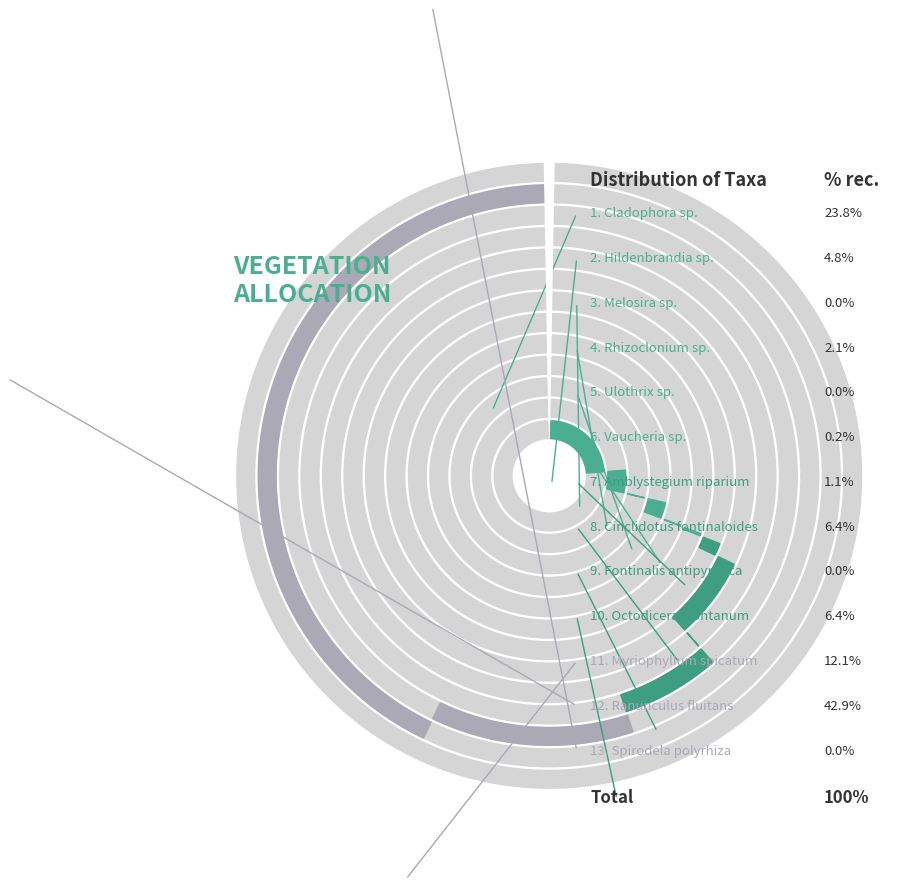

Does Cladophora sp. represent more than half of the total?

No